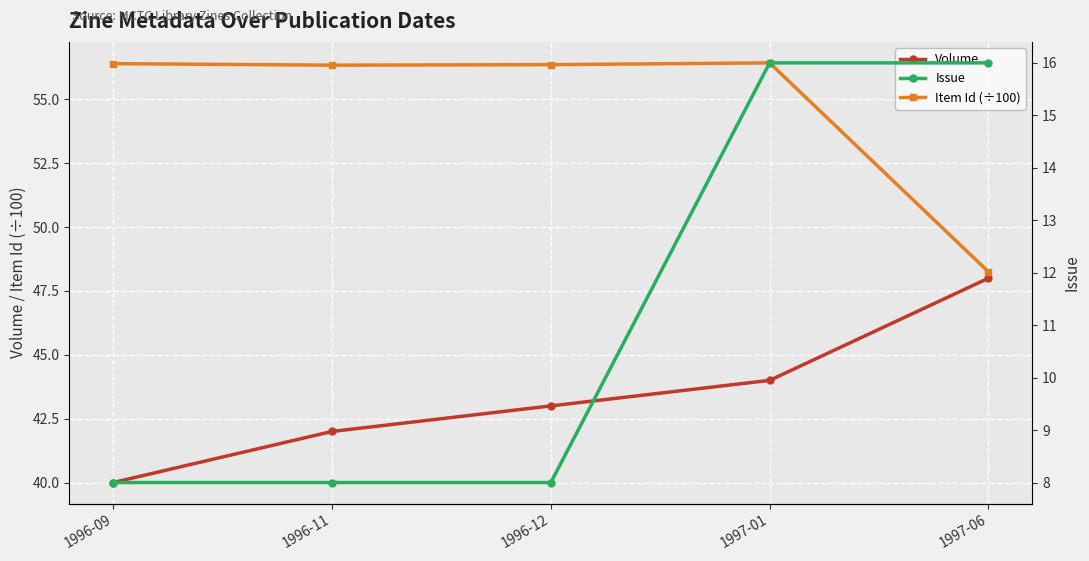

True or false: Item Id (÷100) has more than 1 interior local peaks.

False